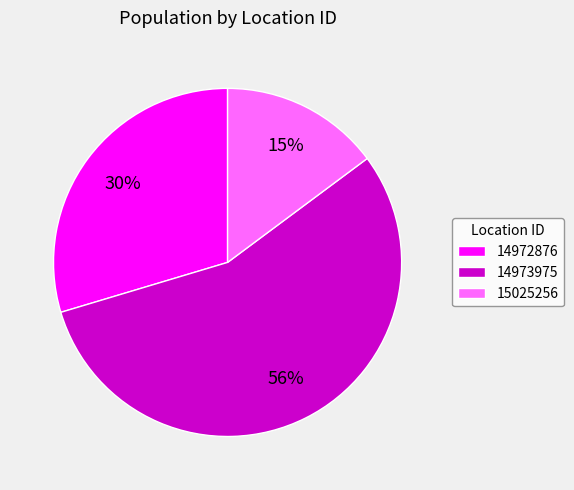

Count the number of slices in the pie.

3